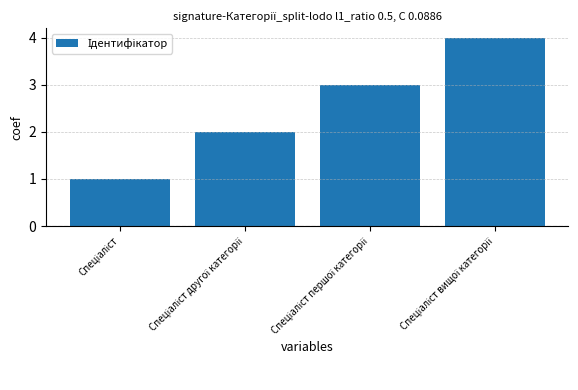

What is the maximum value shown in the chart?

4